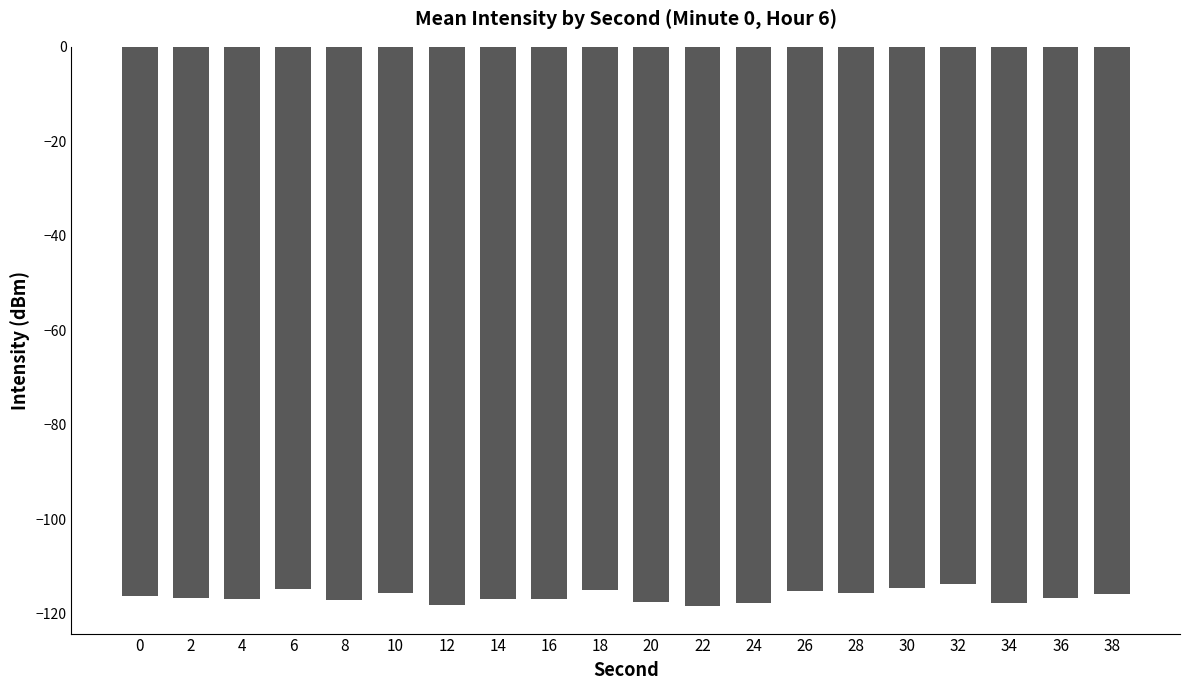

What is the smallest value displayed?

-118.3